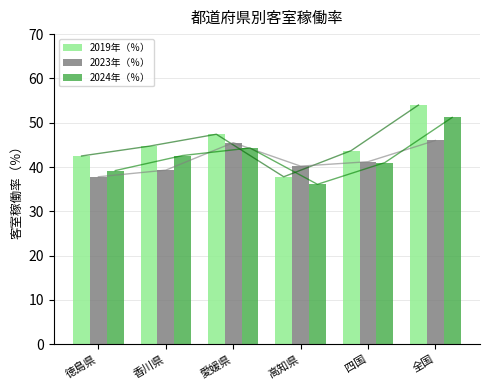

Which series has the largest range (max minus min)?

2019年（％）